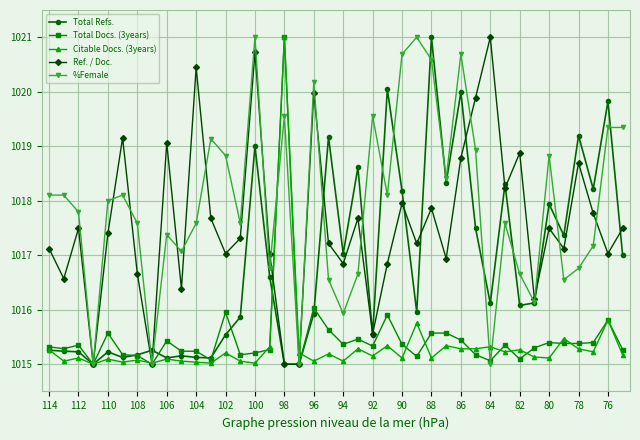

What are all the series names shown in the legend?

Total Refs., Total Docs. (3years), Citable Docs. (3years), Ref. / Doc., %Female